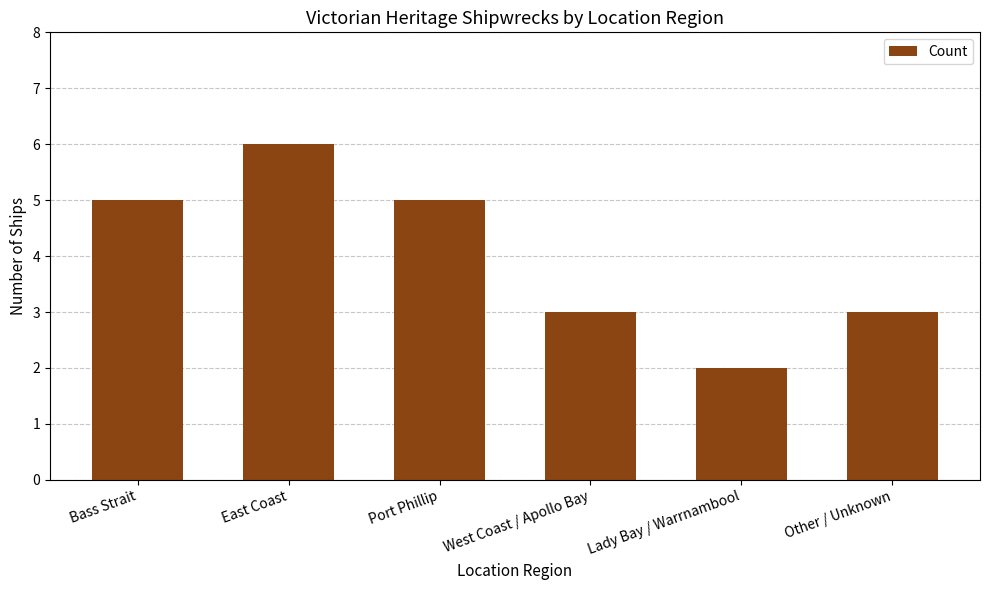

What is the ratio of the value at Port Phillip to the value at Bass Strait?

1.0